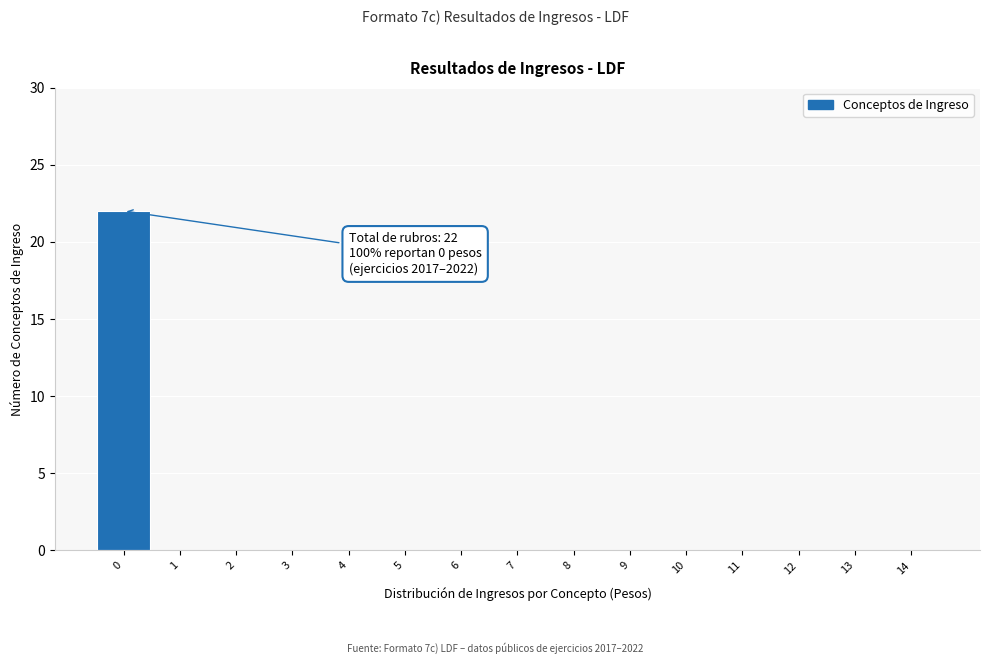

Reading left to right, what are all the values shown in this chart?

0=22	1=0	2=0	3=0	4=0	5=0	6=0	7=0	8=0	9=0	10=0	11=0	12=0	13=0	14=0